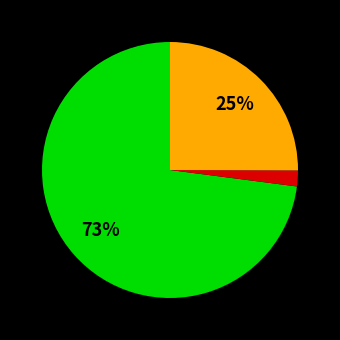

Is there a majority slice in this chart?

Yes